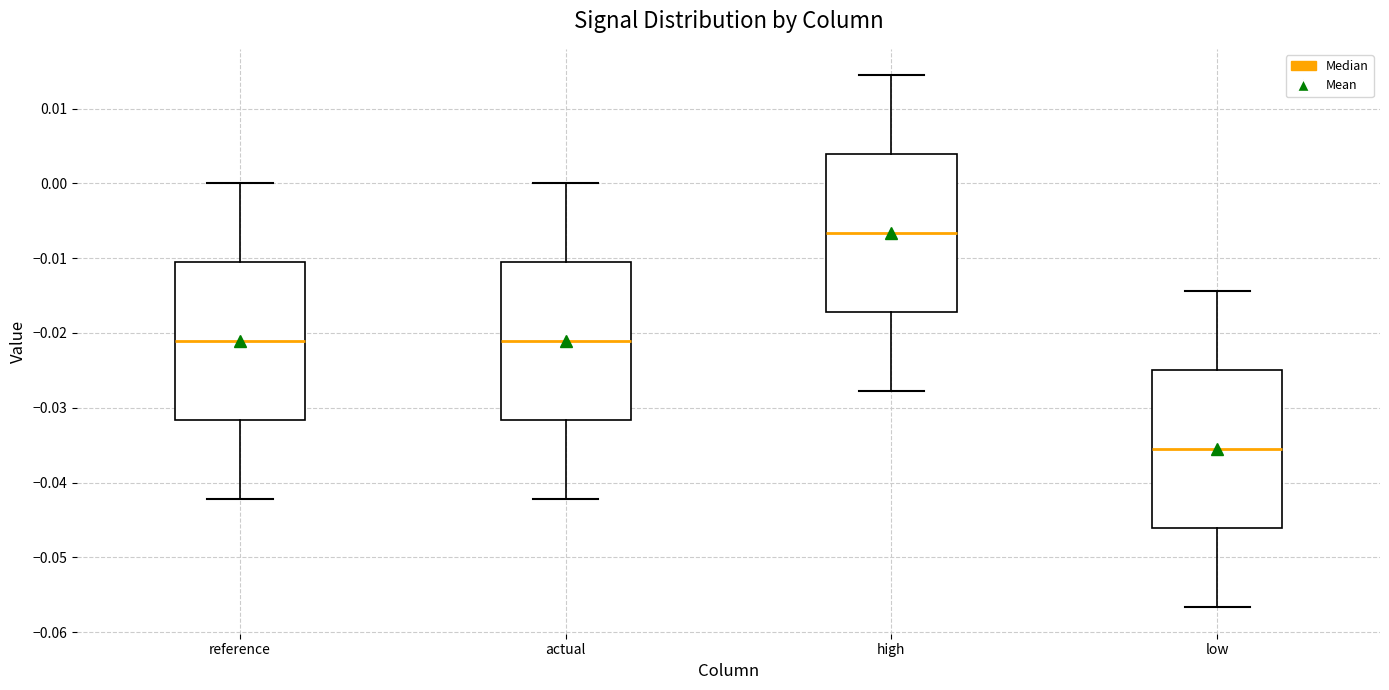

Which box has the lowest median line?

low